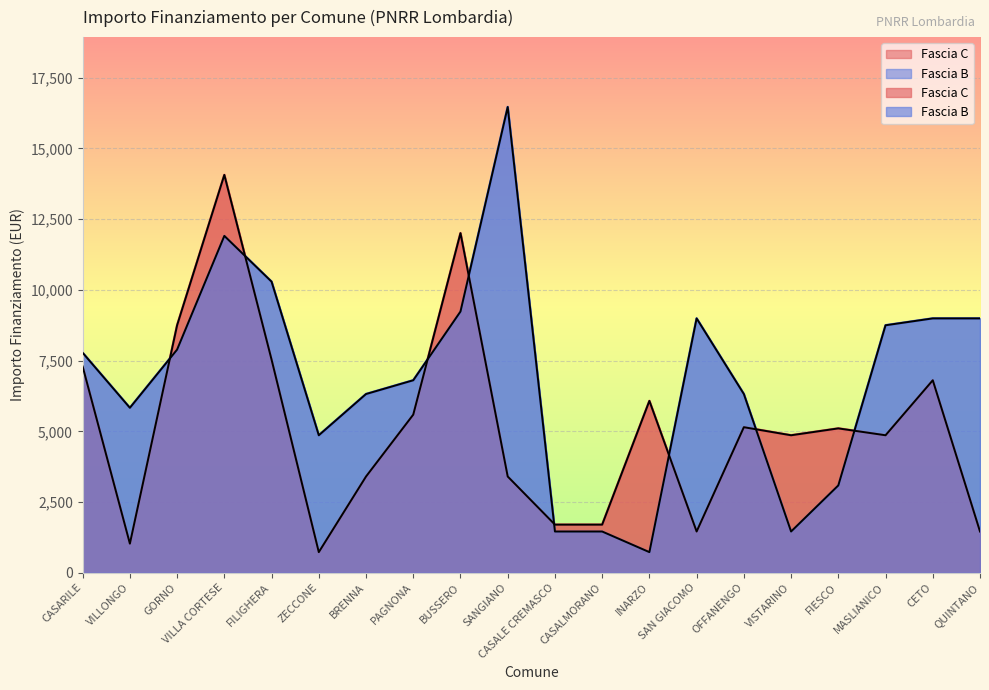

At which label is Fascia C closest to 7396?

CASARILE